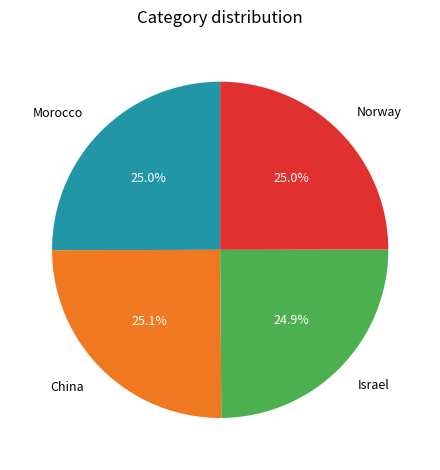

Approximately how many times larger is the value at Norway compared to China?

1.0